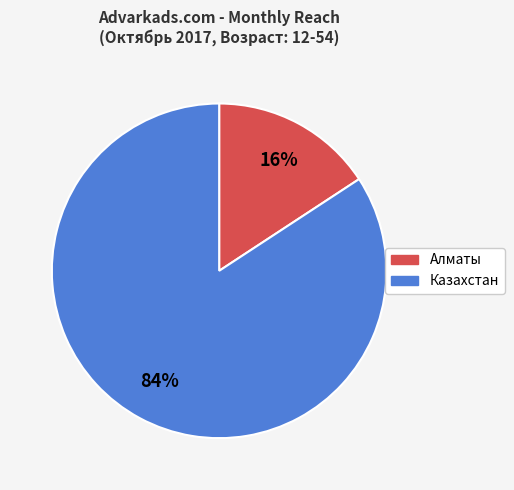

Count the number of slices in the pie.

2